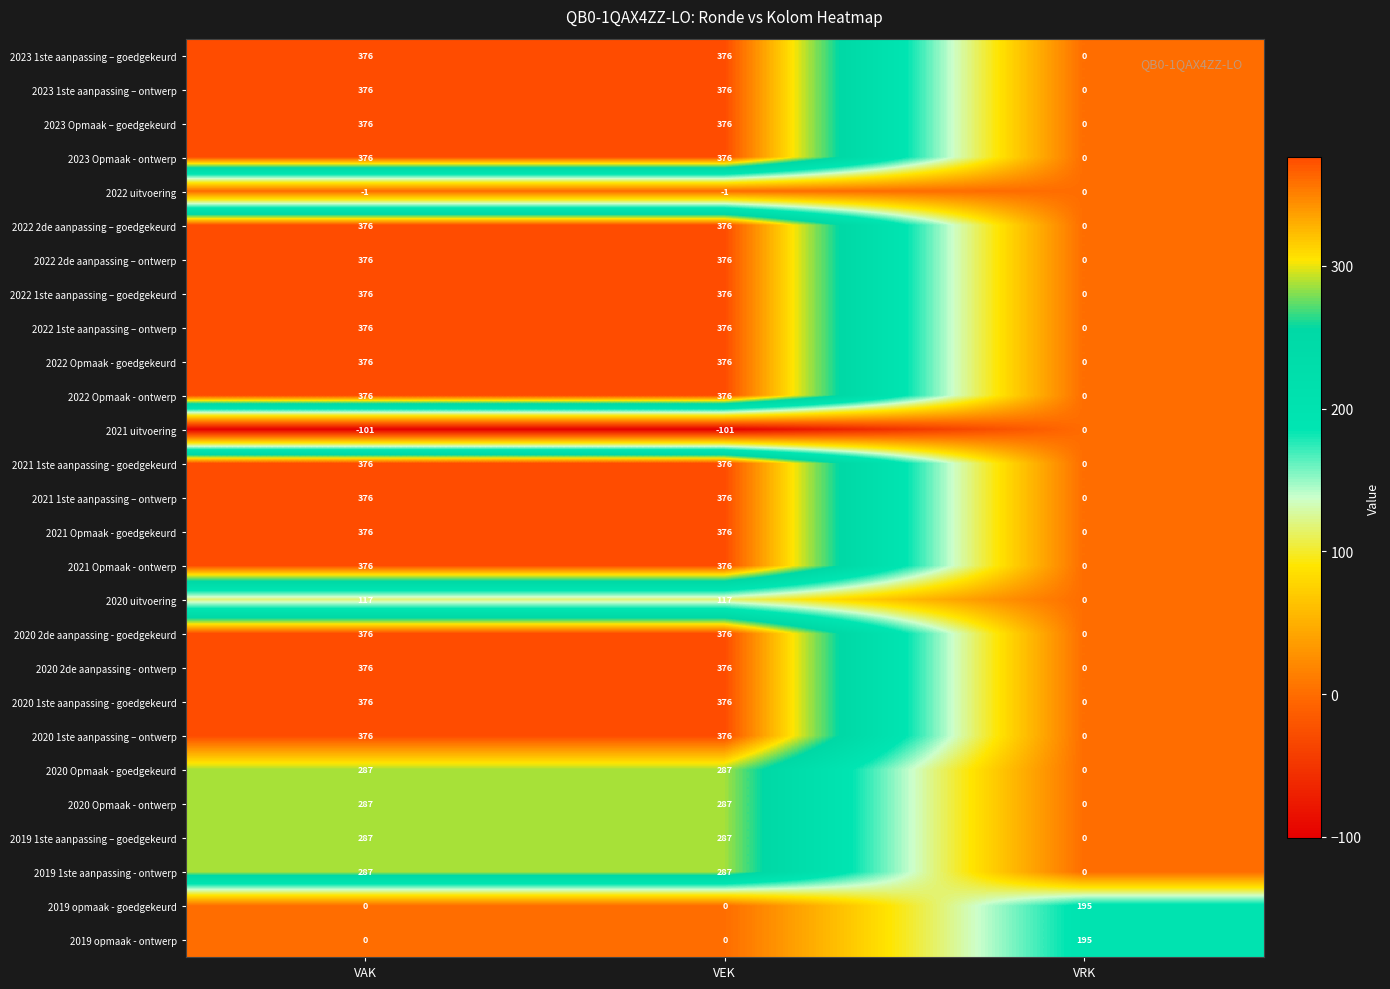

What is the sum of the 2021 Opmaak - ontwerp values at VAK and VRK?

376